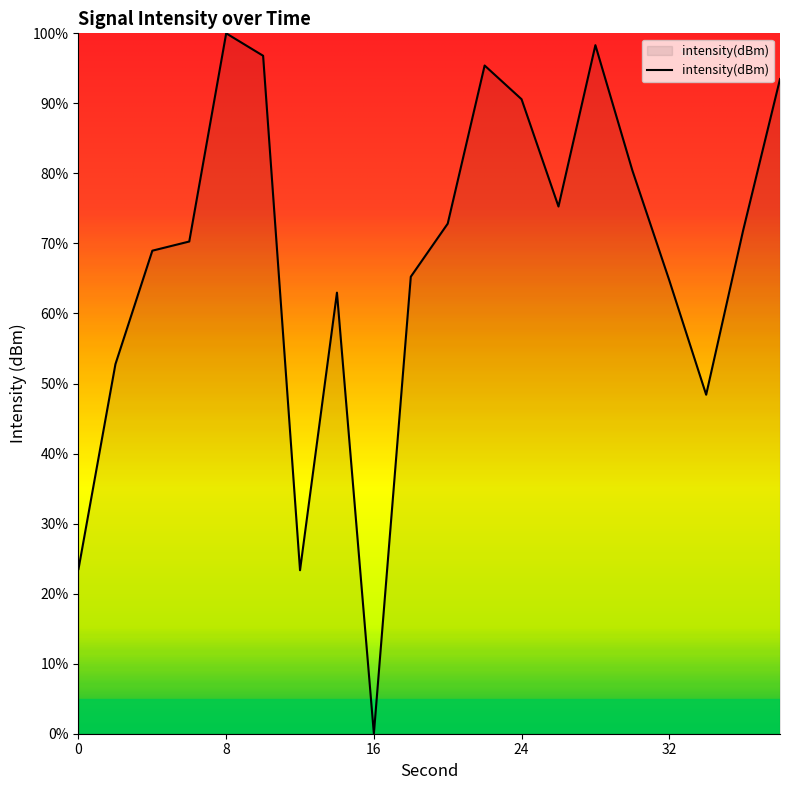

How many interior local valleys (lower than both neighbors) does the data have?

4